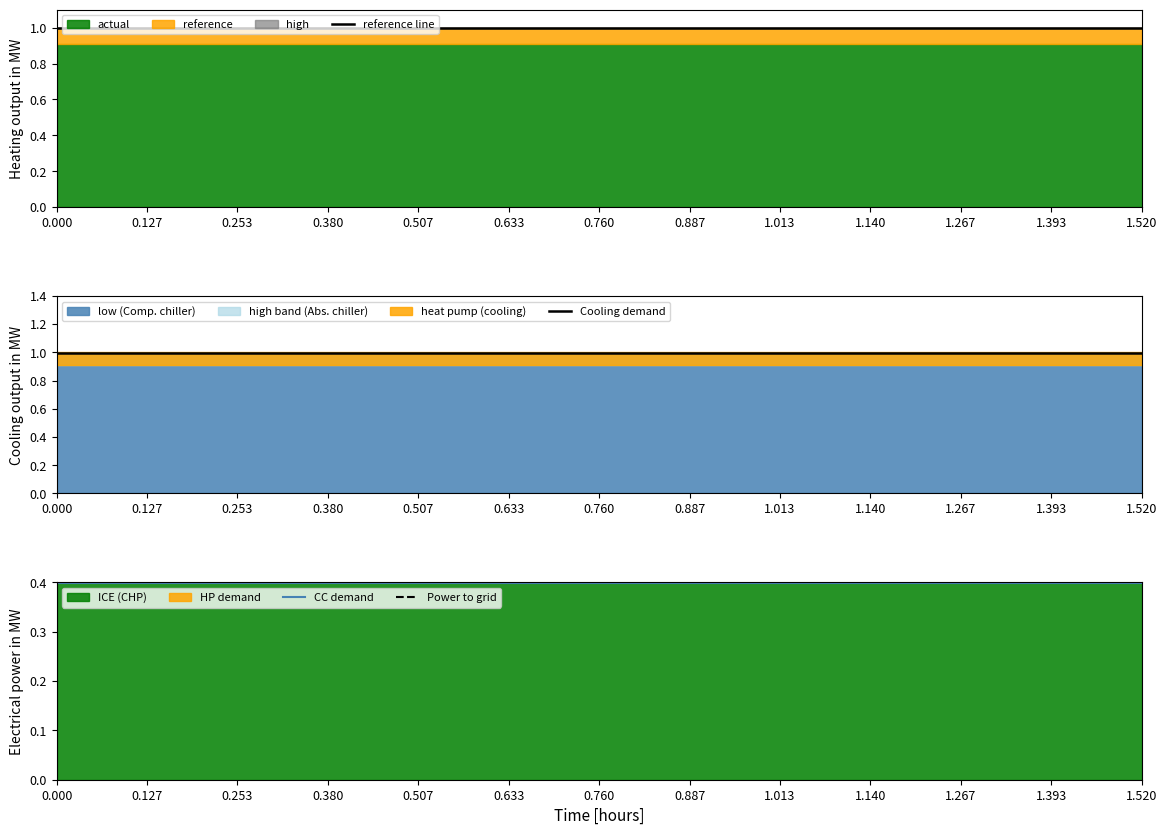

What is the label of the 9th point from the left?

1.013